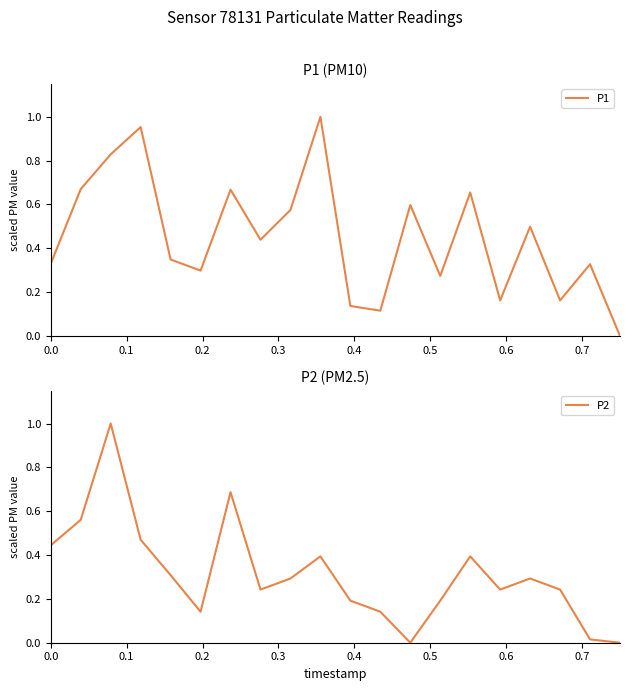

How many data points in P1 are above 0?

19